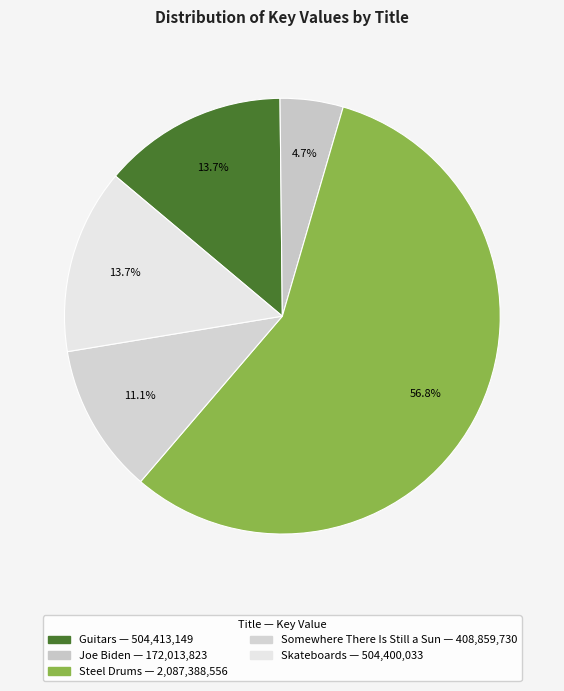

How many slices are in this pie chart?

5